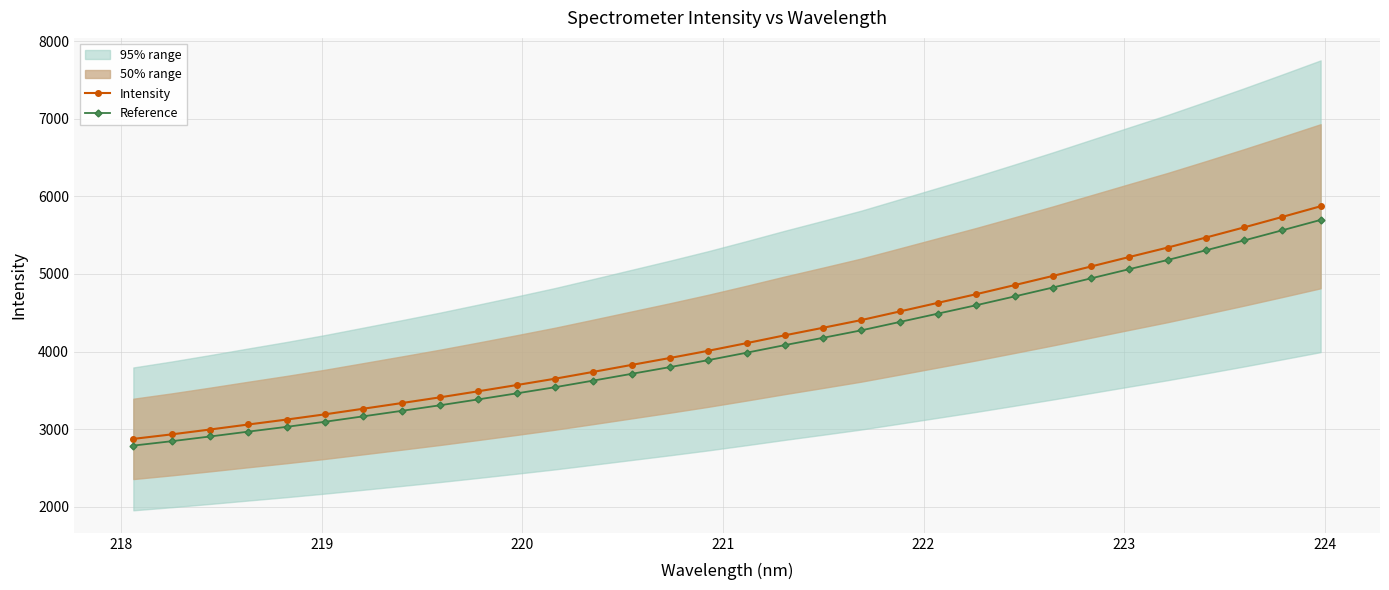

What is the value of the Reference point at the 2nd from the left?

2845.6